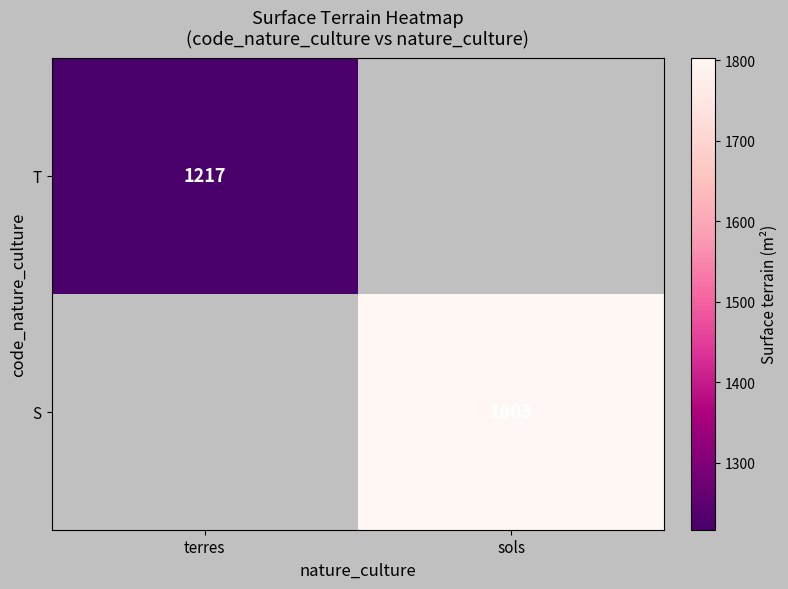

True or false: T has a value of 1217 at terres.

True